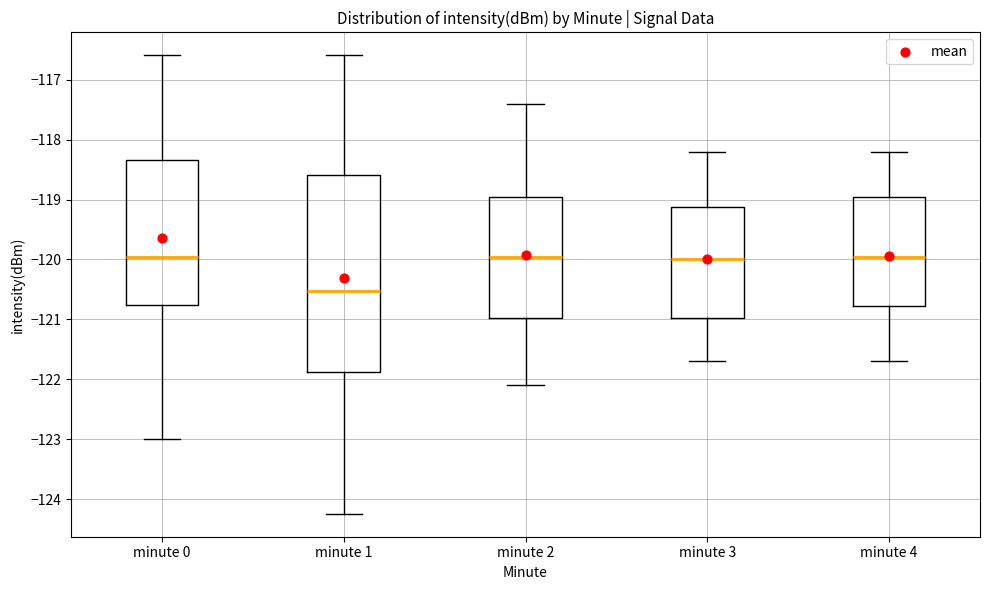

Reading left to right, read every box against the y-axis: the position of its median line, the range the box covers, and the ends of its whiskers. The values are not printed on the chart, so give them approximately, as read against the axis.

minute 0: median -120.0, box -120.8 to -118.3, whiskers -123.0 to -116.6
minute 1: median -120.5, box -121.9 to -118.6, whiskers -124.2 to -116.6
minute 2: median -119.9, box -121.0 to -118.9, whiskers -122.1 to -117.4
minute 3: median -120.0, box -121.0 to -119.1, whiskers -121.7 to -118.2
minute 4: median -119.9, box -120.8 to -118.9, whiskers -121.7 to -118.2